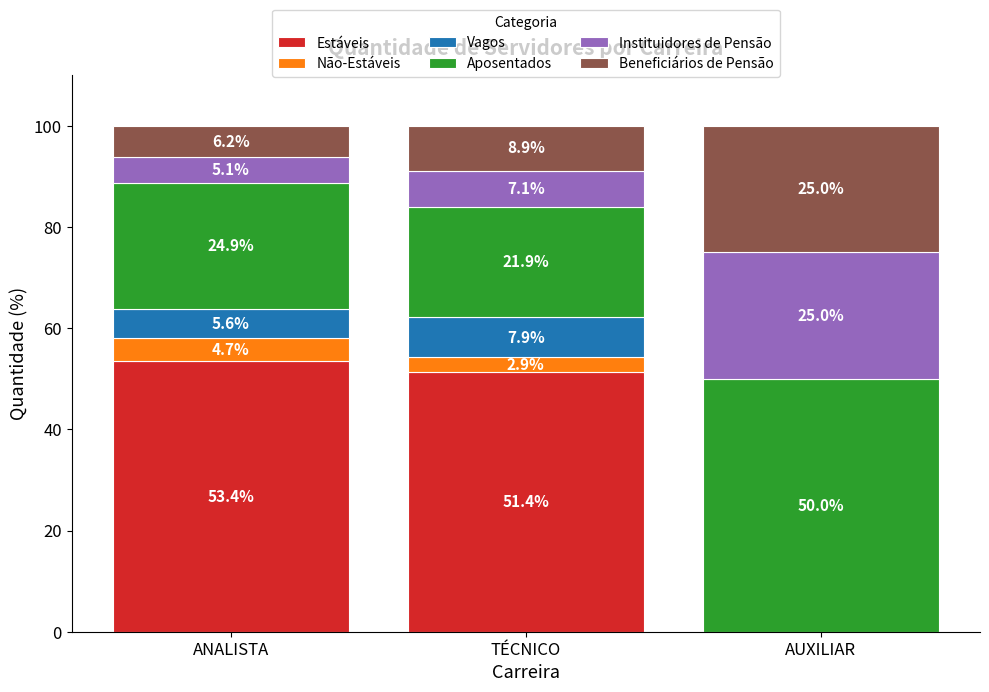

What is the sum of all Estáveis values?

104.8